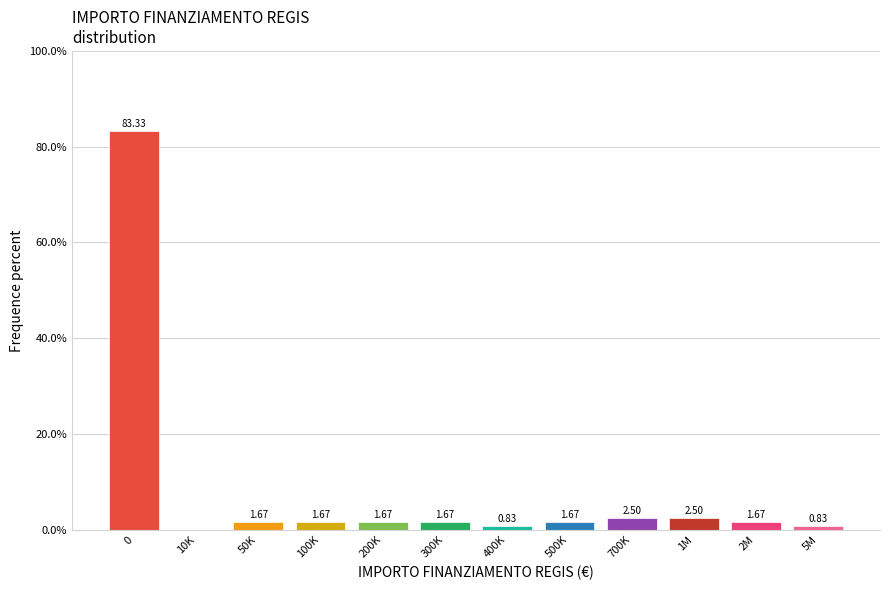

What is the change in value from 0 to 700K?

-80.8